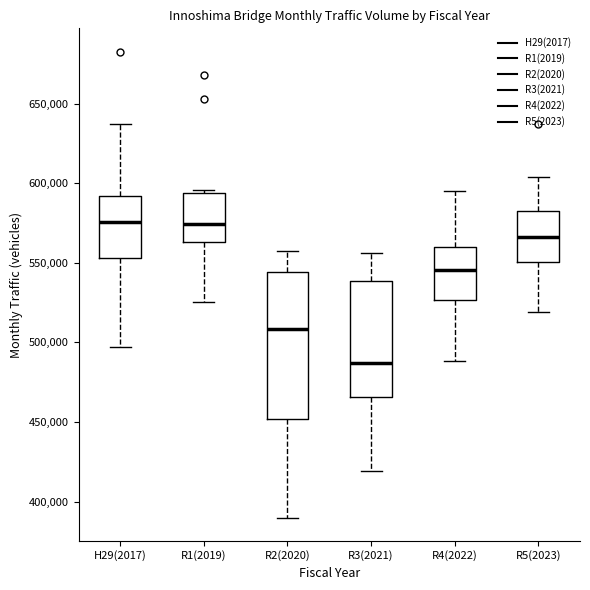

Where does the upper whisker of the box for R5(2023) end on the y-axis? The values are not printed on the chart, so give them approximately, as read against the axis.

605000